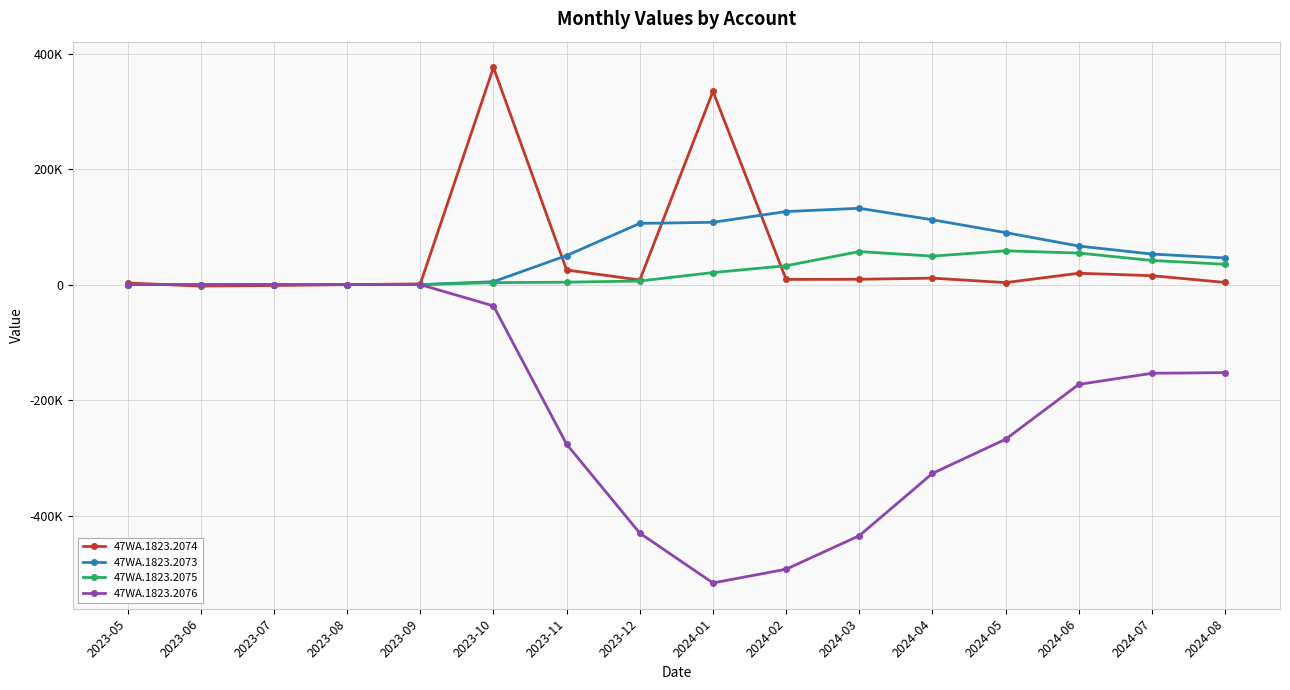

List the series in order of their peak value, highest first.

47WA.1823.2074, 47WA.1823.2073, 47WA.1823.2075, 47WA.1823.2076